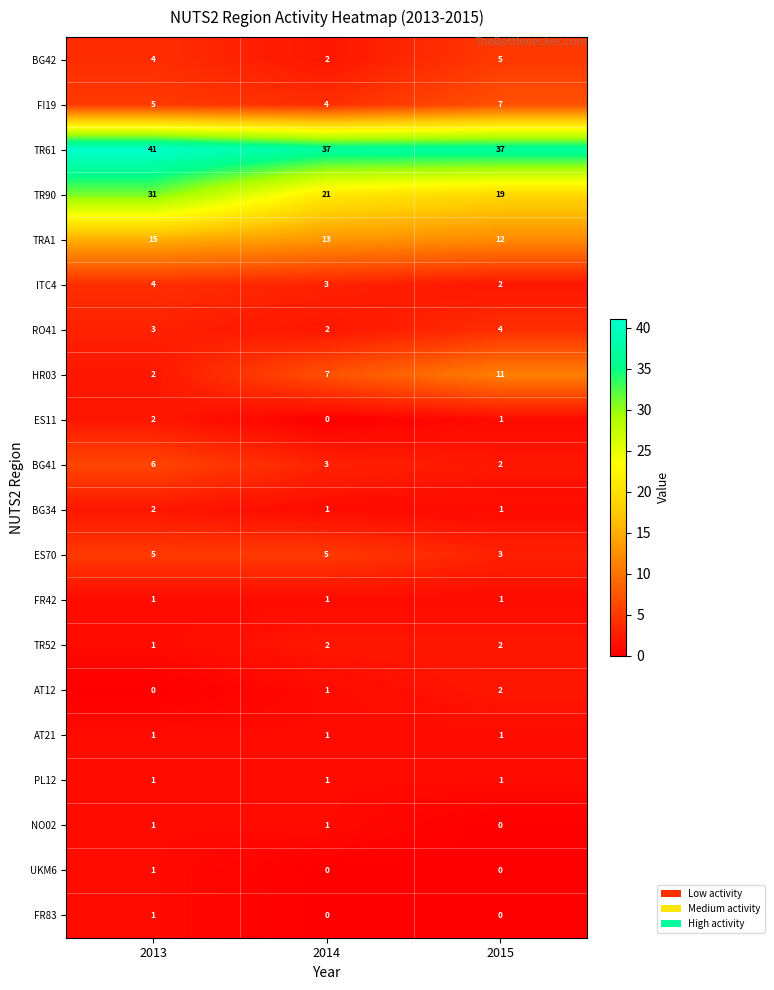

What is the total value across all series at 2013?

127